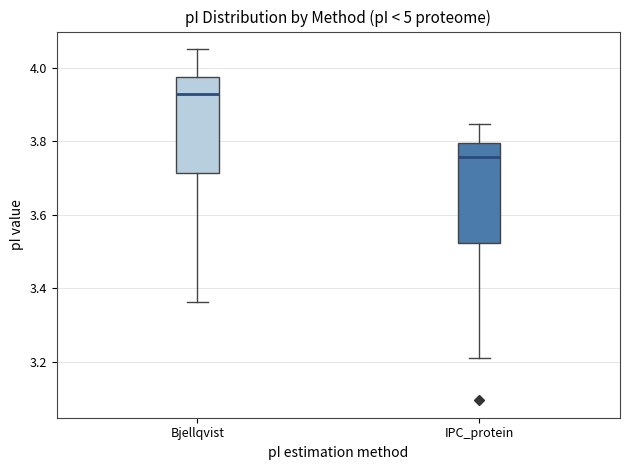

Which box has the lowest median line?

IPC_protein